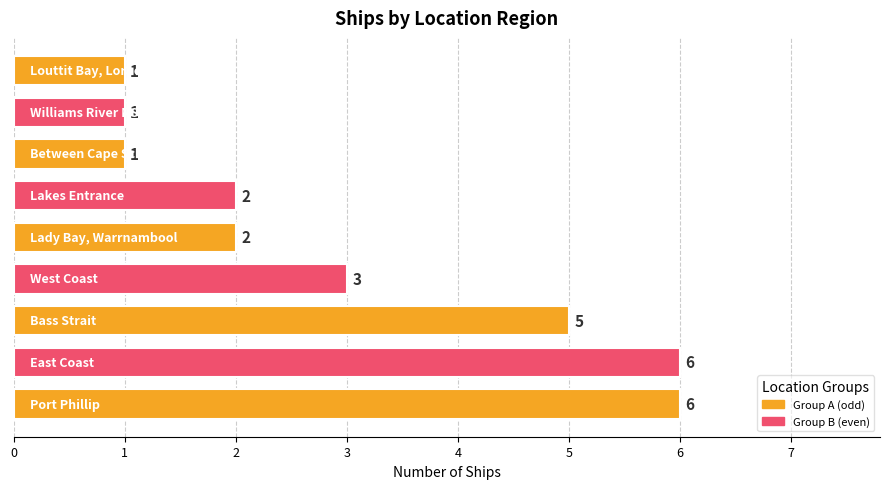

How many values are between 1 and 5?

7